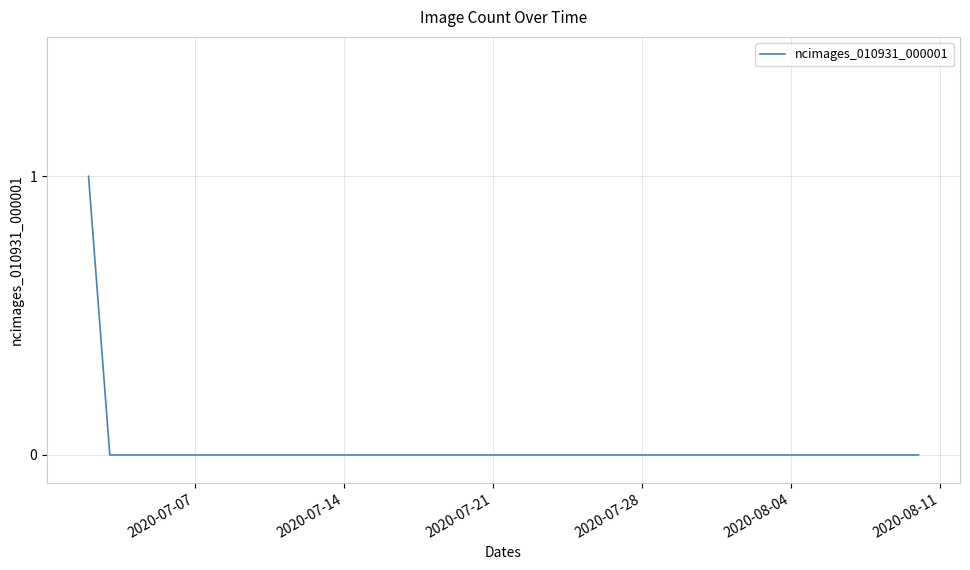

Reading left to right, transcribe all the data shown in this chart.

1	0	0	0	0	0	0	0	0	0	0	0	0	0	0	0	0	0	0	0	0	0	0	0	0	0	0	0	0	0	0	0	0	0	0	0	0	0	0	0